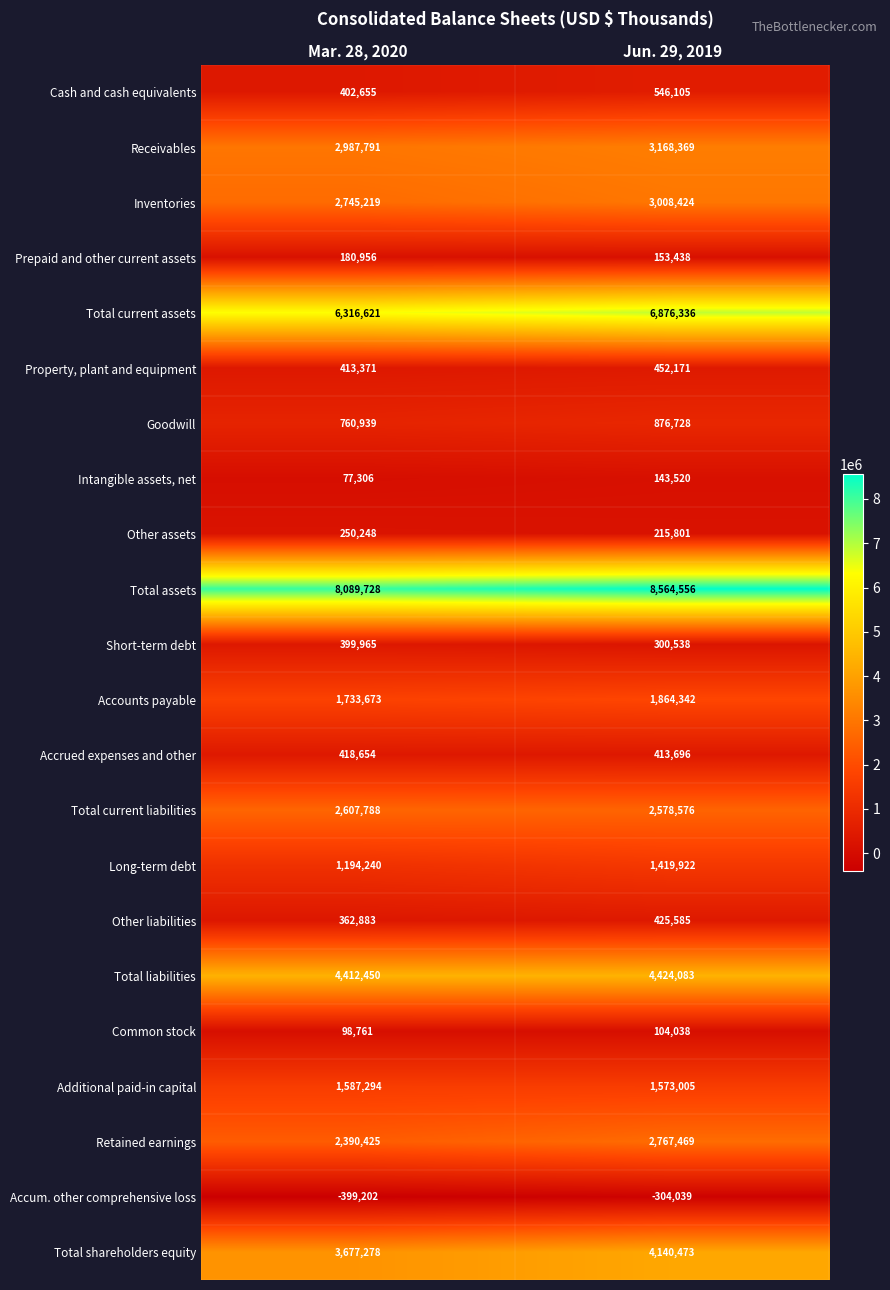

Rank the series by their maximum value, from highest to lowest.

Total assets, Total current assets, Total liabilities, Total shareholders equity, Receivables, Inventories, Retained earnings, Total current liabilities, Accounts payable, Additional paid-in capital, Long-term debt, Goodwill, Cash and cash equivalents, Property, plant and equipment, Other liabilities, Accrued expenses and other, Short-term debt, Other assets, Prepaid and other current assets, Intangible assets, net, Common stock, Accum. other comprehensive loss